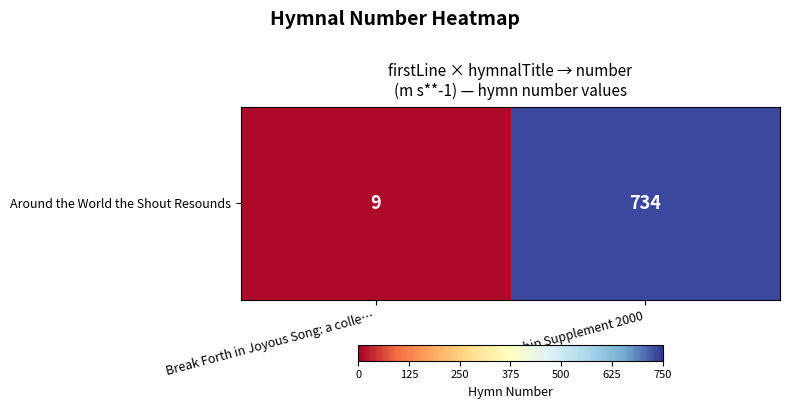

The chart shows a value of 2 at Break Forth in Joyous Song: a colle…. True or false?

False